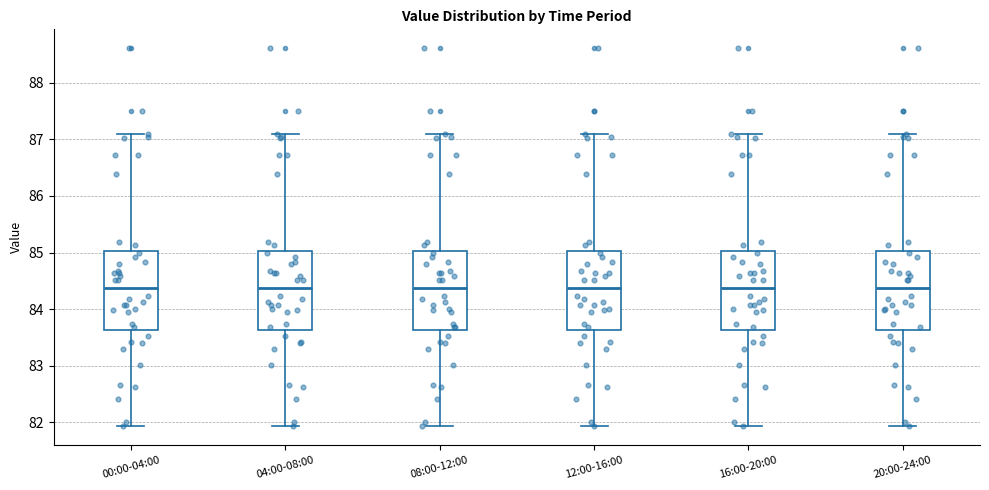

Where does the upper whisker of the box for 16:00-20:00 end on the y-axis? The values are not printed on the chart, so give them approximately, as read against the axis.

87.1